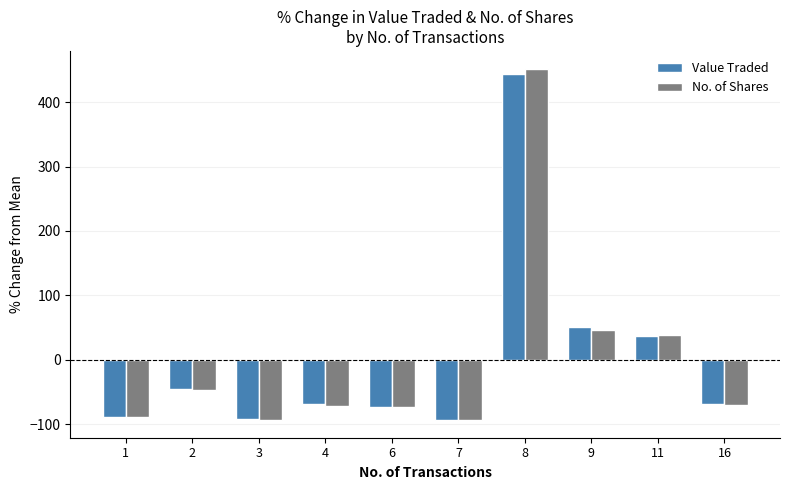

Count the number of data series in this chart.

2